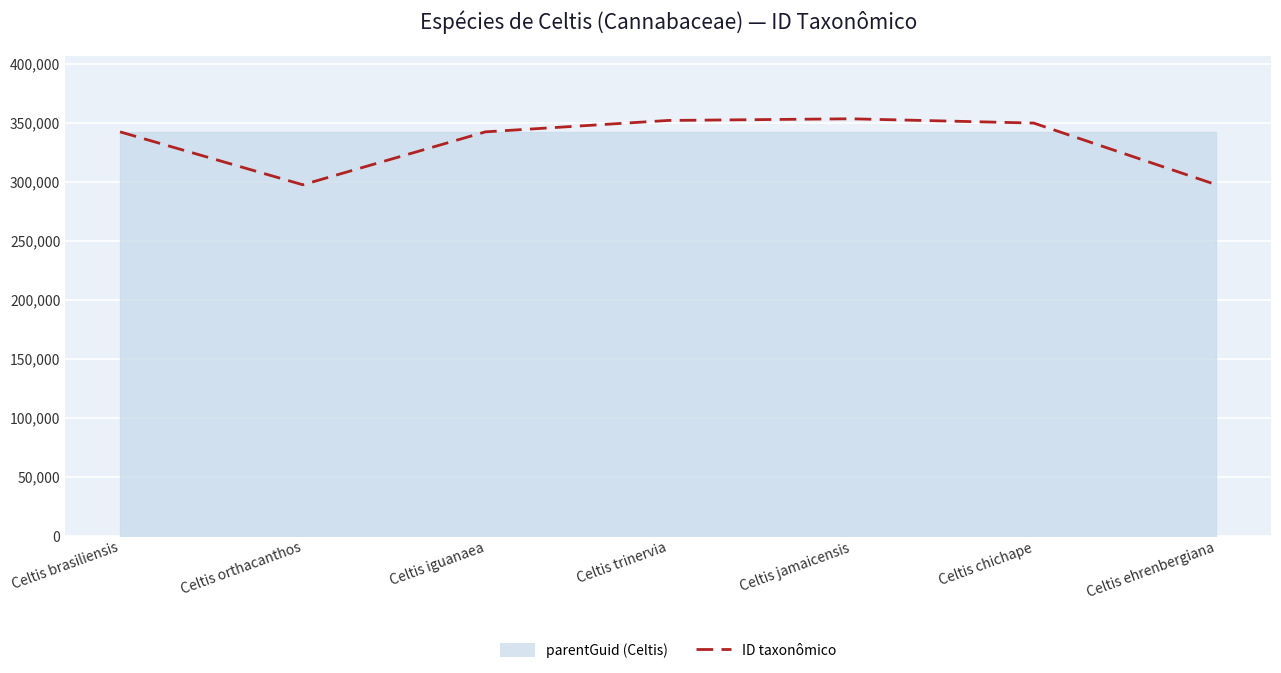

How many values are below 342366?

3